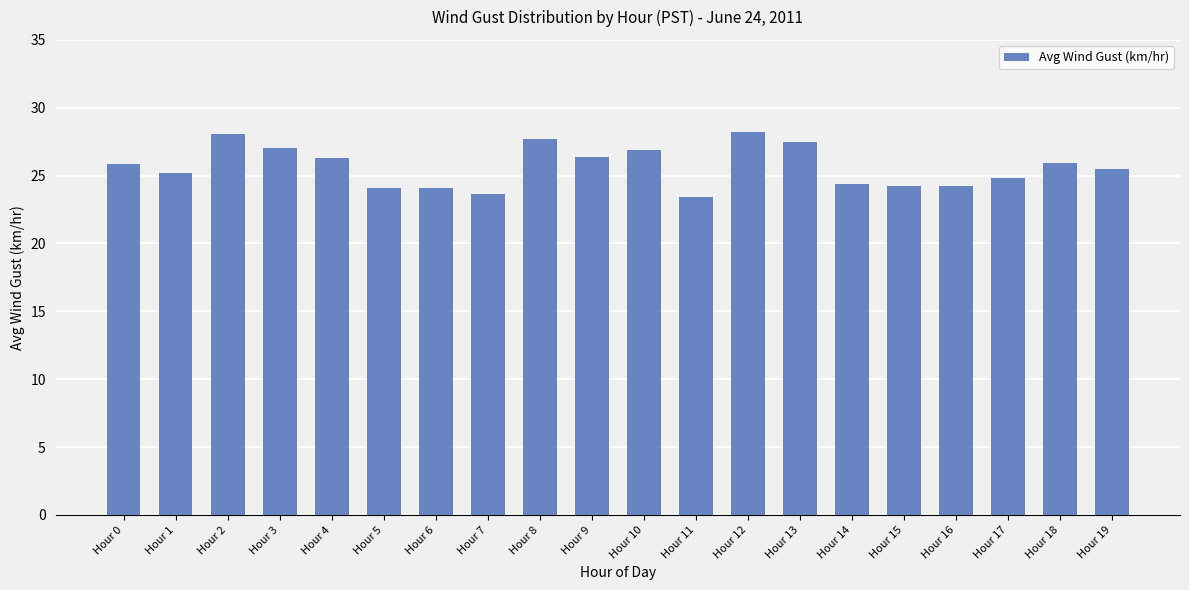

What is the ratio of the value at Hour 15 to the value at Hour 4?

0.9